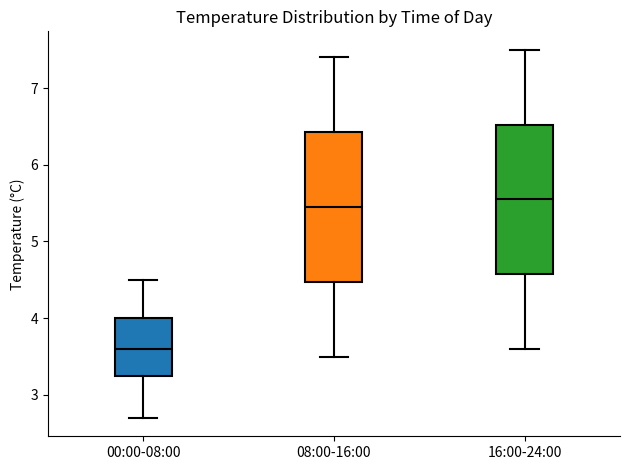

Reading left to right, transcribe this box plot: for each box, give where its median line is, the range the box spans, and where its two whiskers end, as read against the y-axis. The values are not printed on the chart, so give them approximately, as read against the axis.

00:00-08:00: median 3.6, box 3.3 to 4.0, whiskers 2.7 to 4.5
08:00-16:00: median 5.5, box 4.5 to 6.4, whiskers 3.5 to 7.4
16:00-24:00: median 5.6, box 4.6 to 6.5, whiskers 3.6 to 7.5